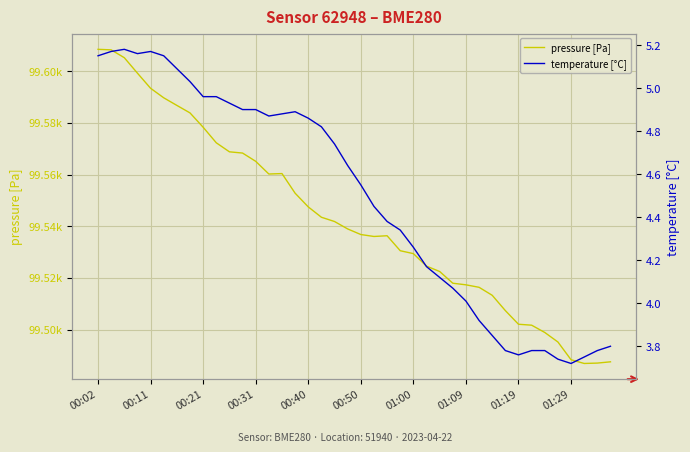

What is the value of the pressure [Pa] point at the 13th from the left?

99565.1